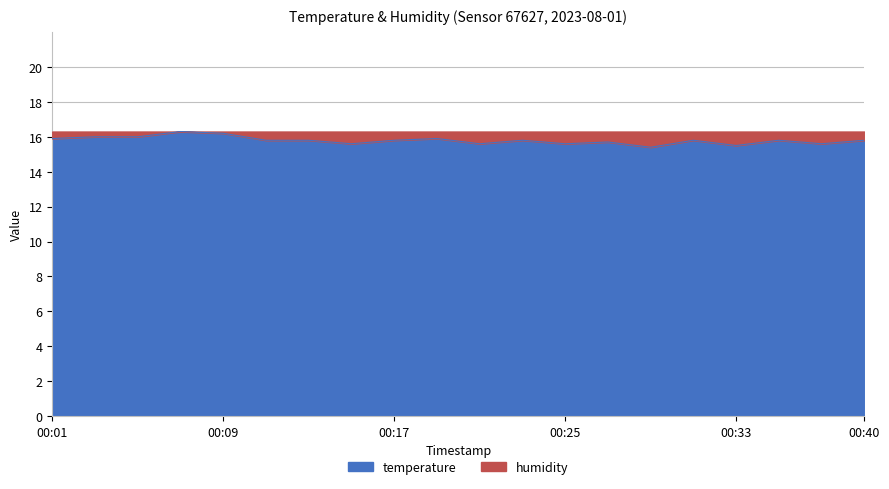

How many lines are shown in the chart?

1